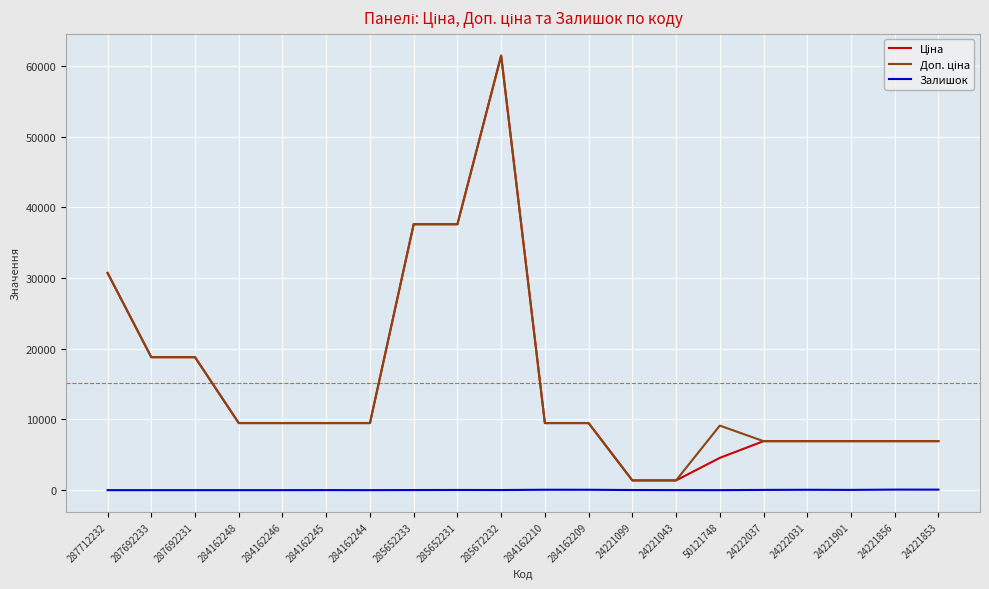

How many lines are shown in the chart?

3